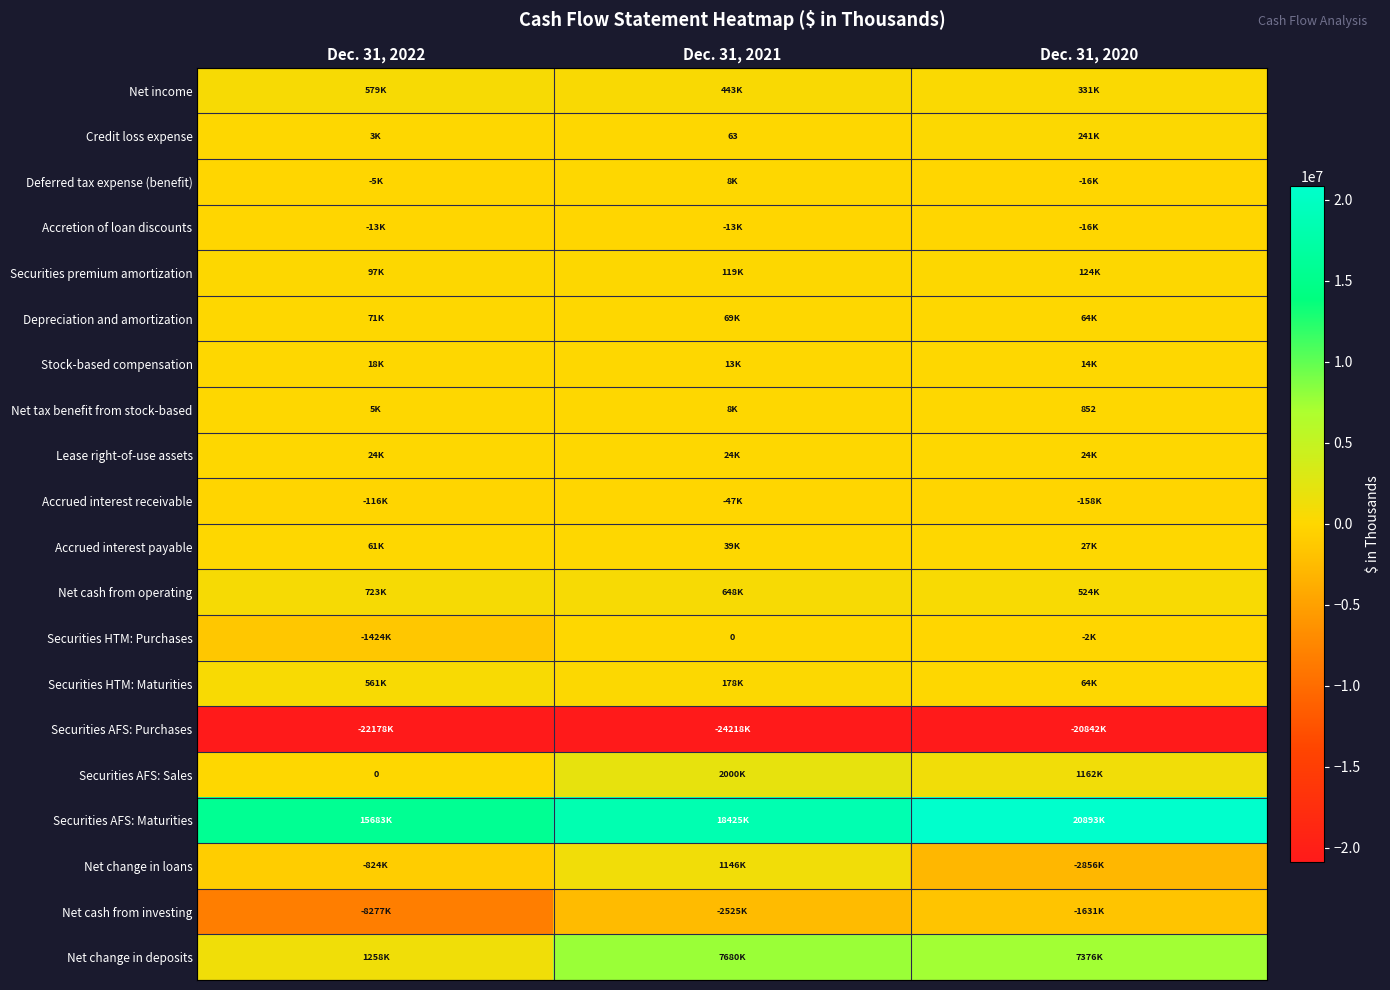

Where is Credit loss expense nearest to the value 120646?

Dec. 31, 2022